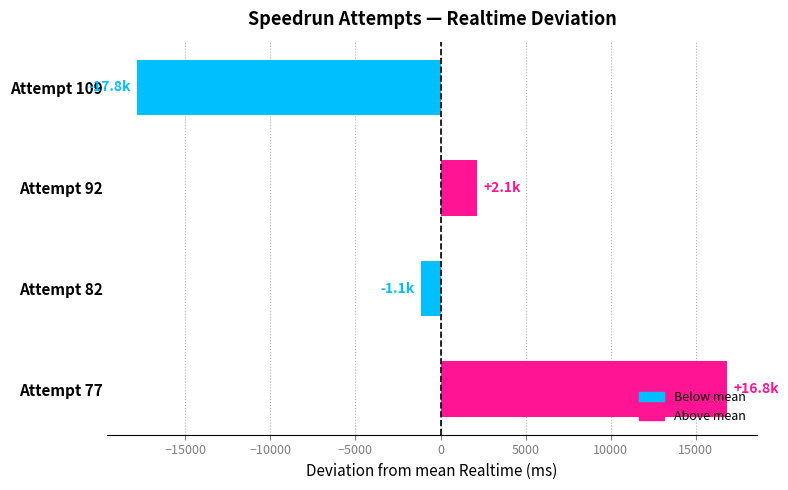

What is the minimum value shown in the chart?

-17834.5